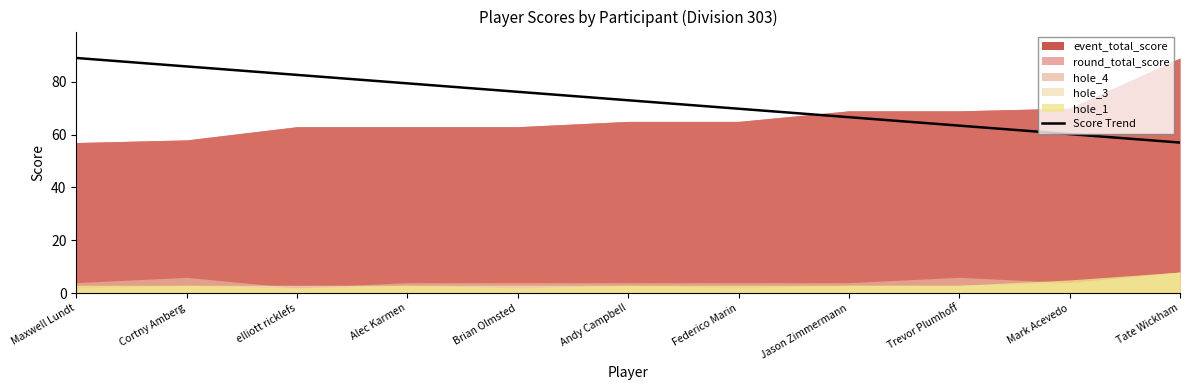

What is the lowest value of the Score Trend series?

57.0